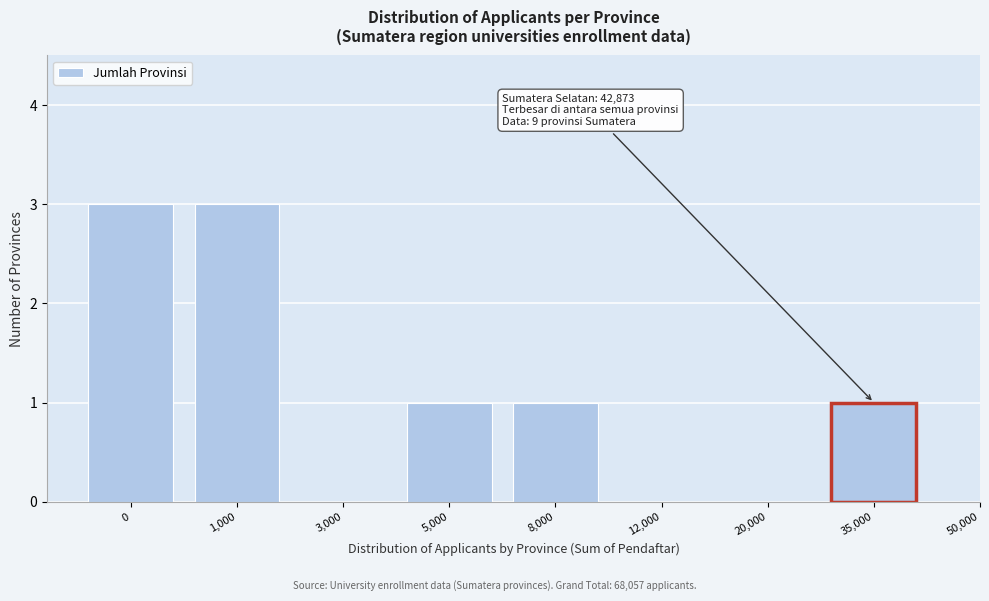

Reading right to left, transcribe all the data shown in this chart.

35,000=1	20,000=0	12,000=0	8,000=1	5,000=1	3,000=0	1,000=3	0=3